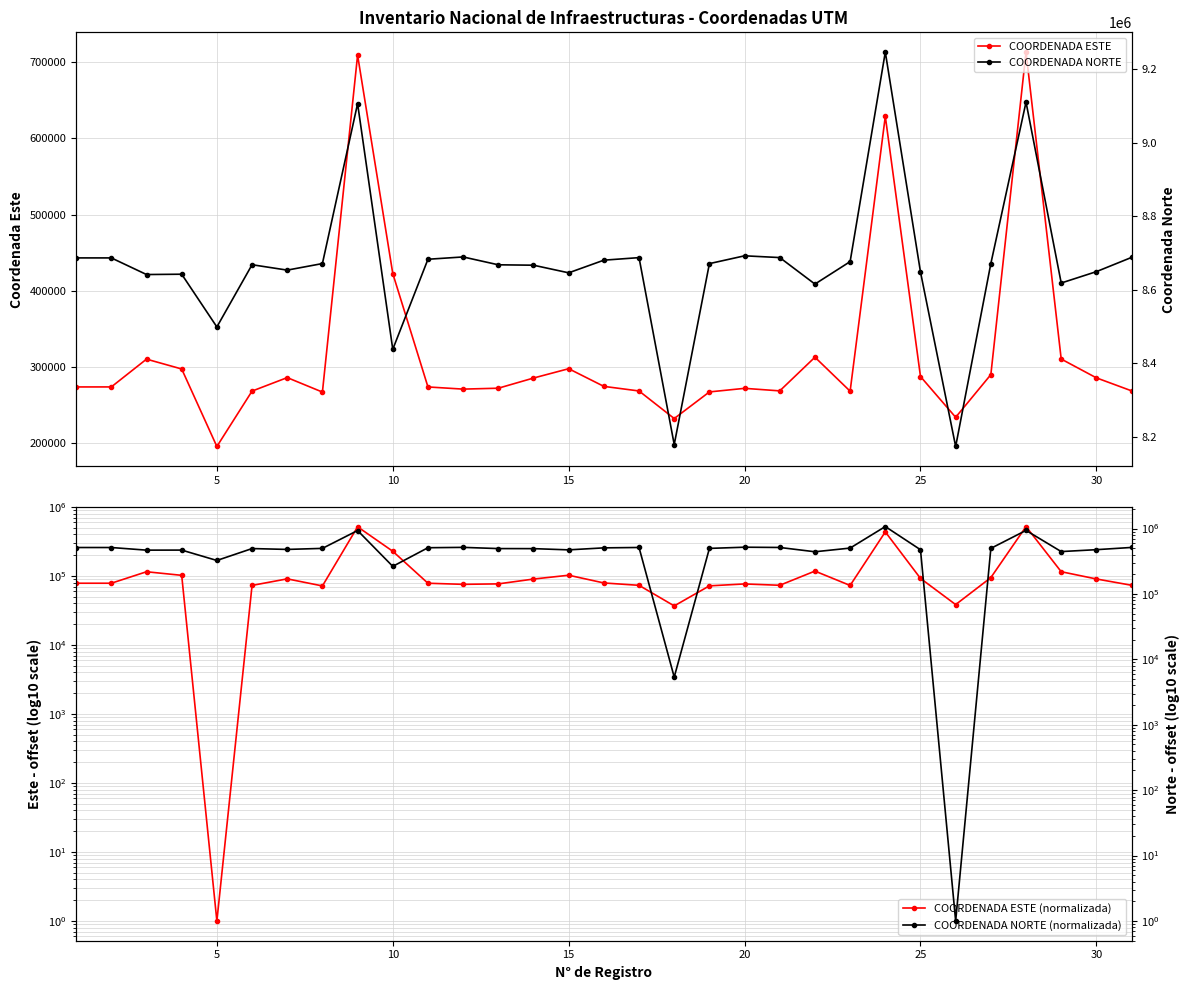

What is the maximum value for COORDENADA ESTE?

713525